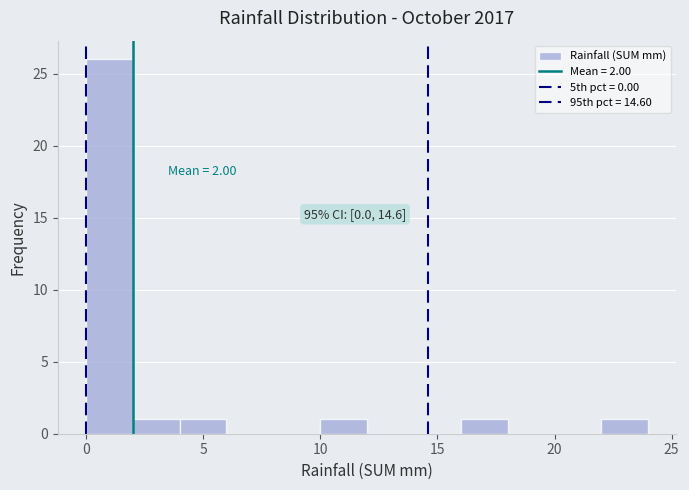

Which range on the x-axis has the tallest bar?

0 to 2